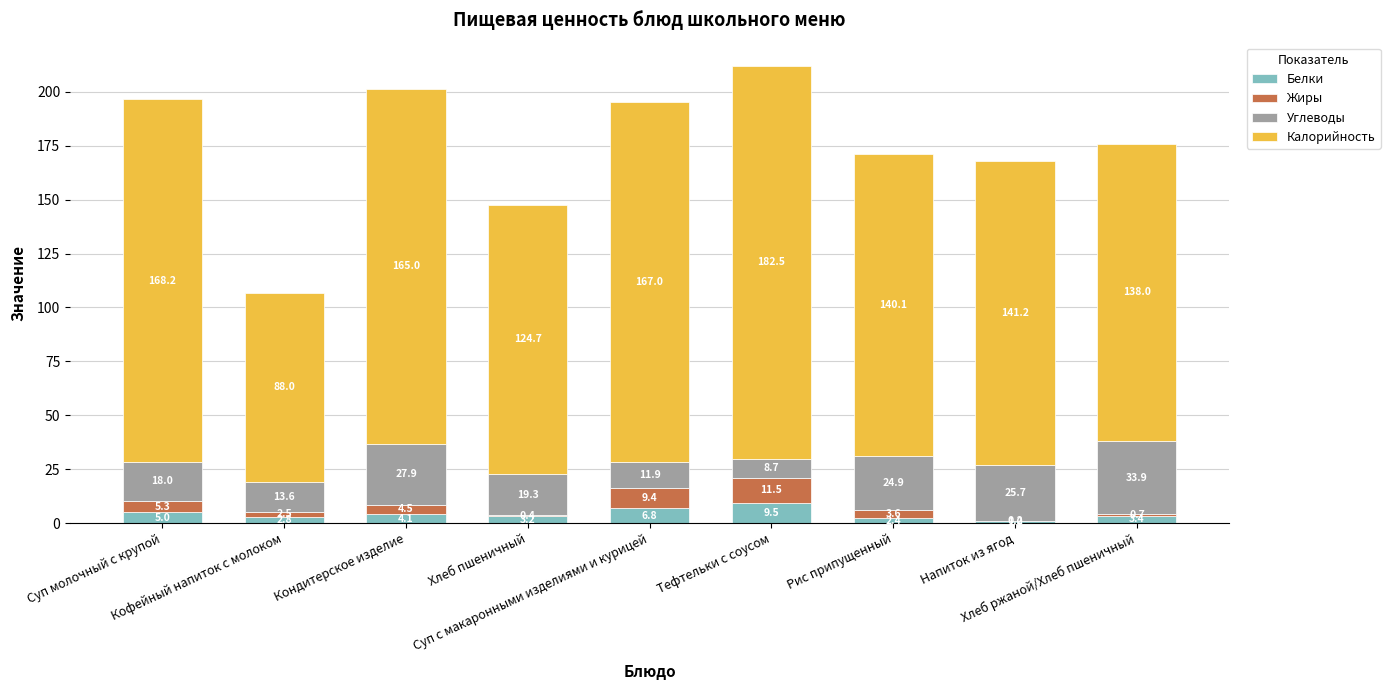

Is it true that Белки equals 3.4 at Хлеб ржаной/Хлеб пшеничный?

True